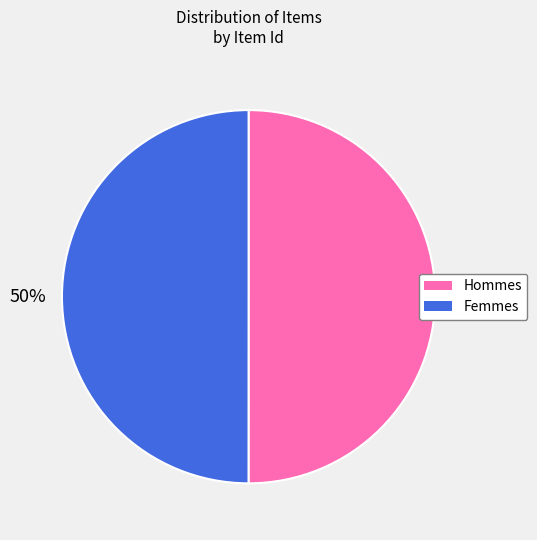

To the nearest percent, what portion does Femmes represent?

50%